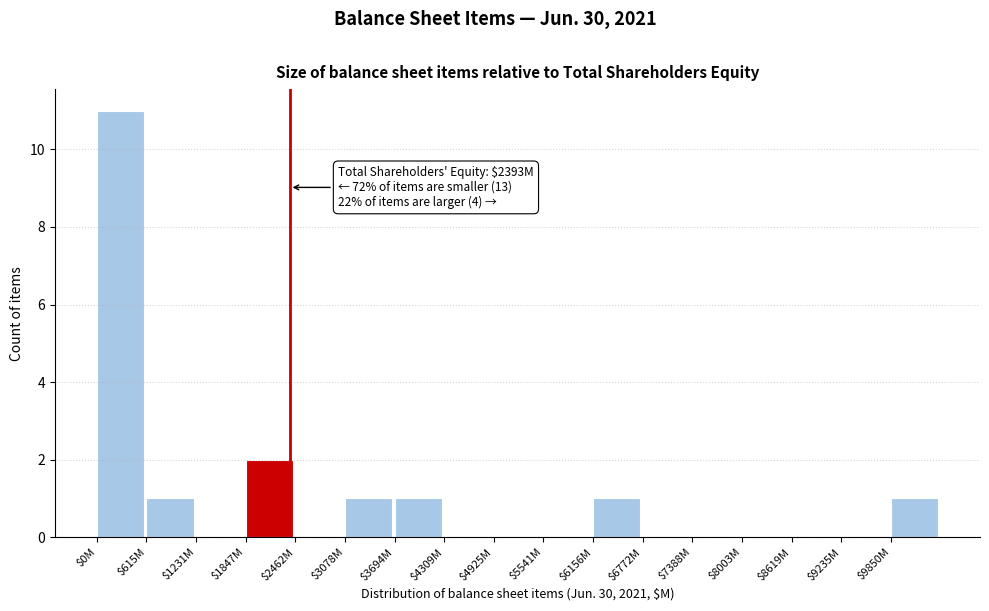

At which label is the value closest to 5?

$1847M